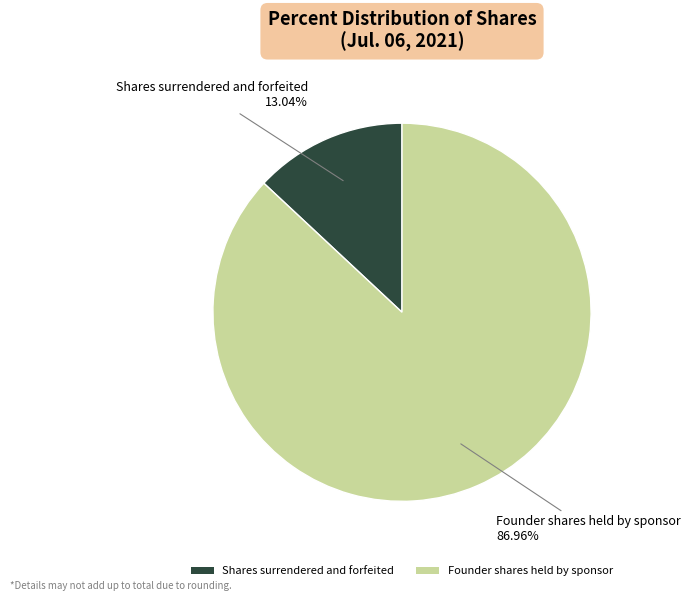

Between Founder shares held by sponsor and Shares surrendered and forfeited, which is larger?

Founder shares held by sponsor